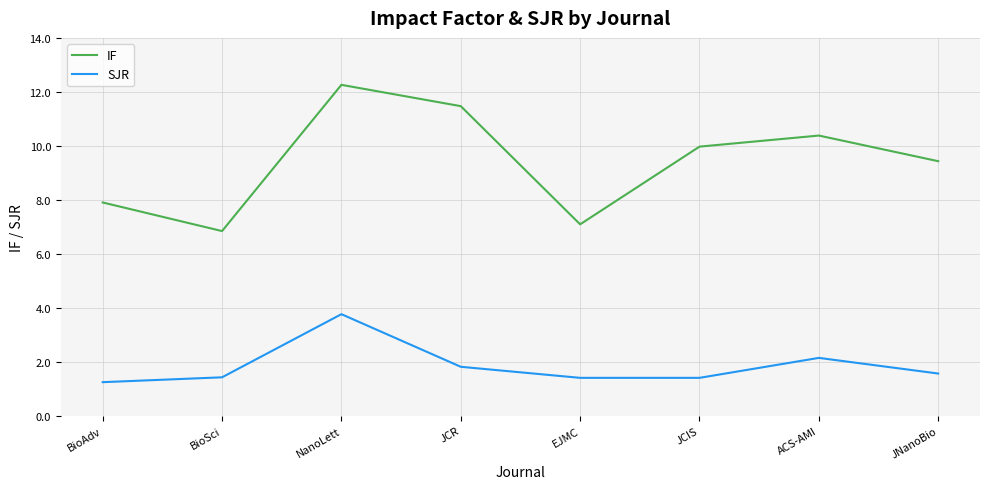

How many series are shown in this chart?

2